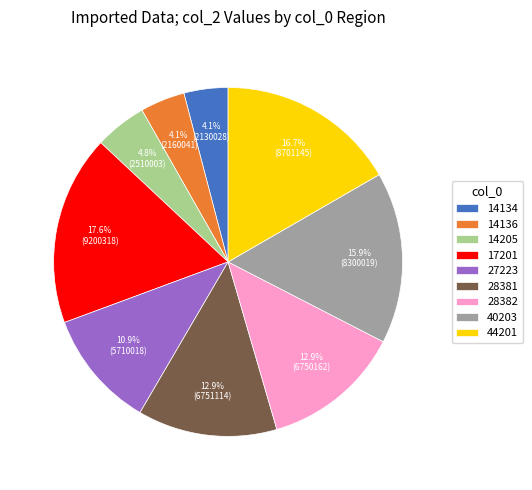

How much of the chart is everything except 28382?

87.1%